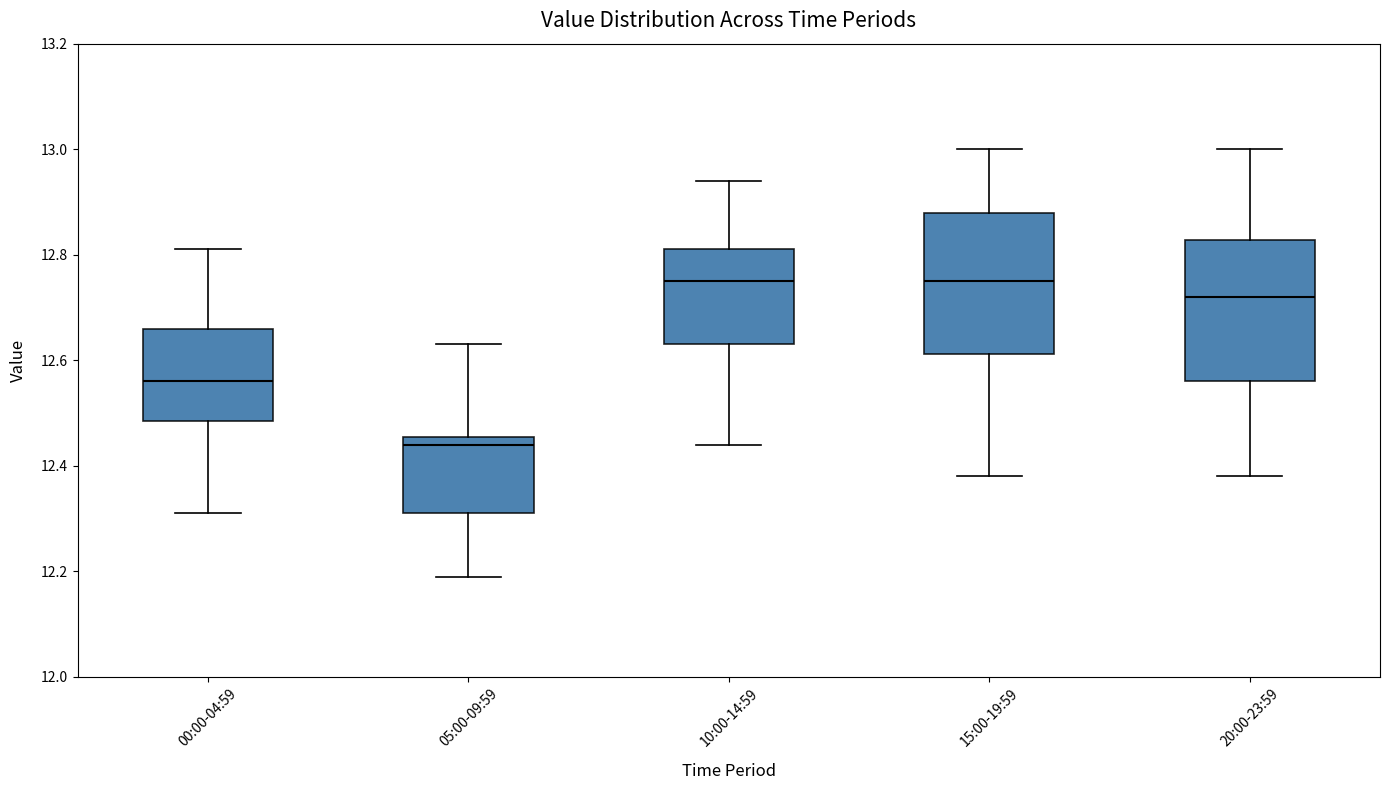

Where does the median line of the box for 20:00-23:59 sit on the y-axis? The values are not printed on the chart, so give them approximately, as read against the axis.

12.72